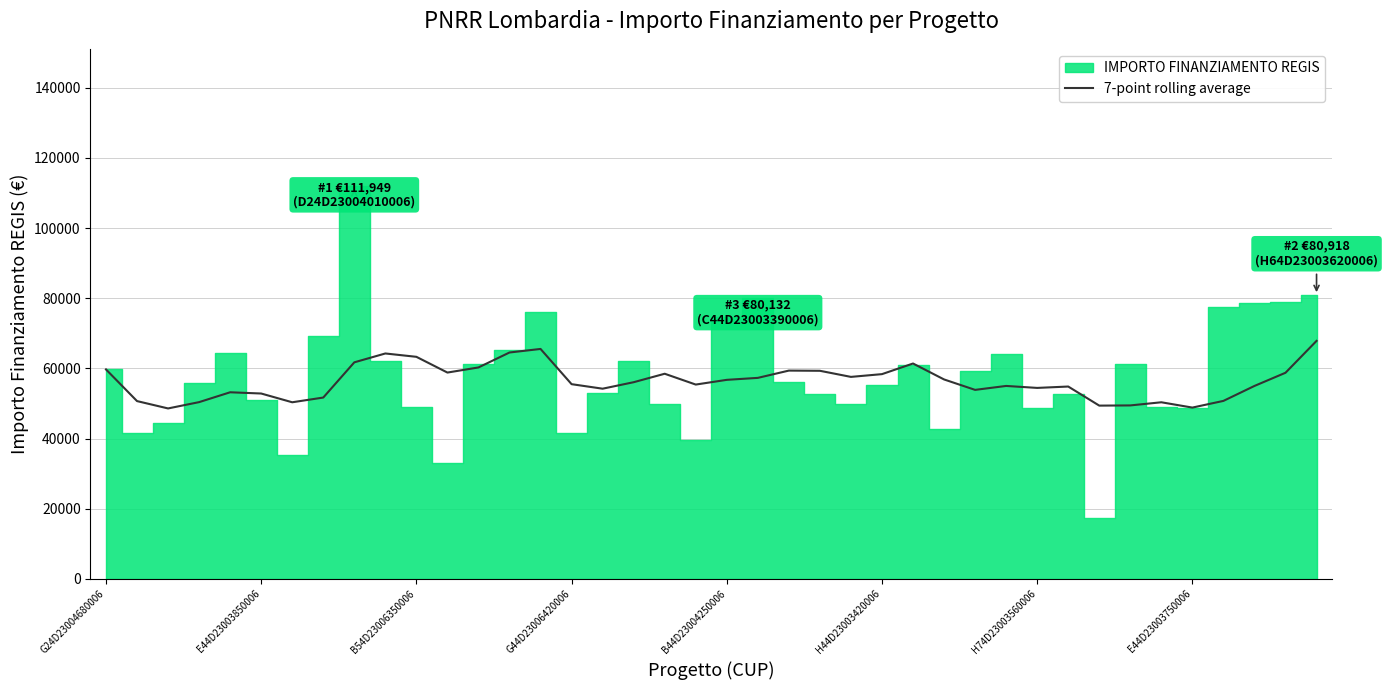

How many series are shown in this chart?

1